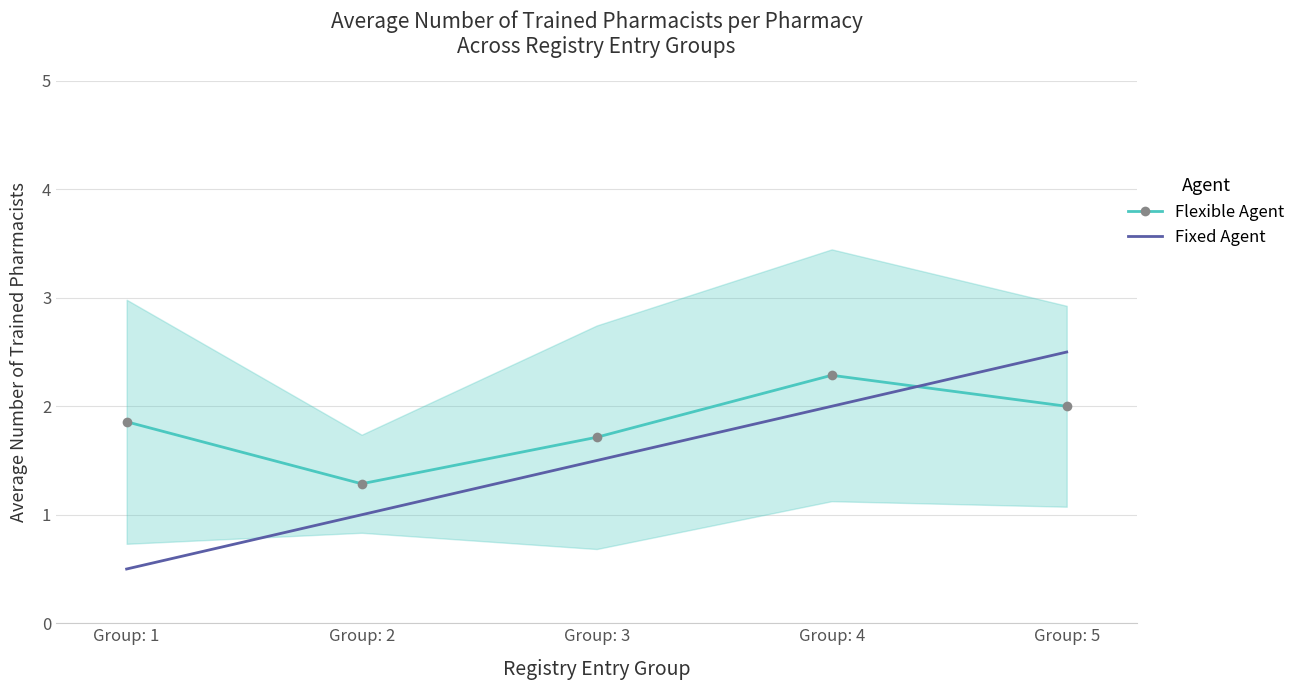

How many times do Fixed Agent and Flexible Agent cross each other?

1